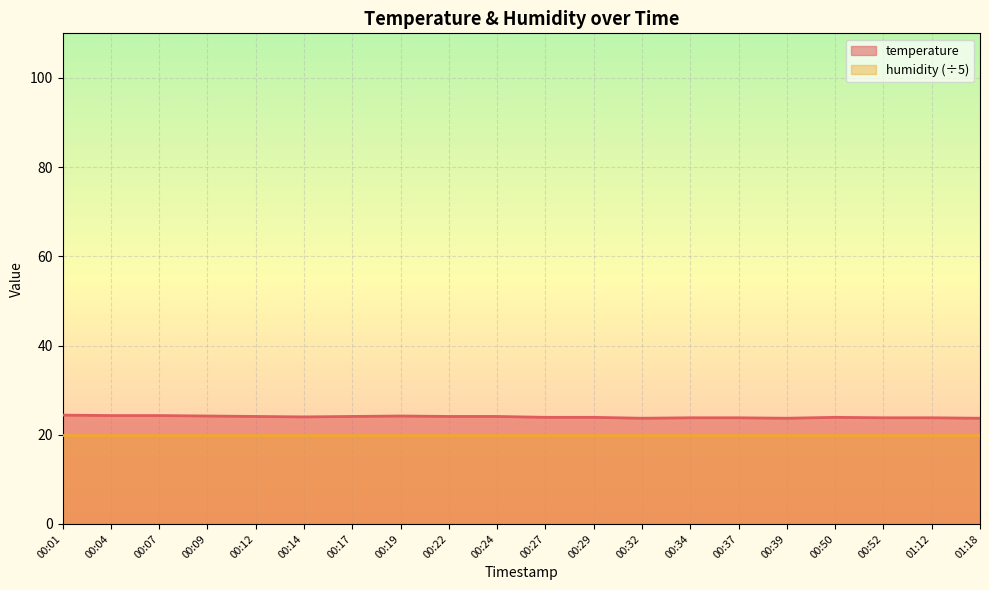

What is the greatest value displayed?

24.4